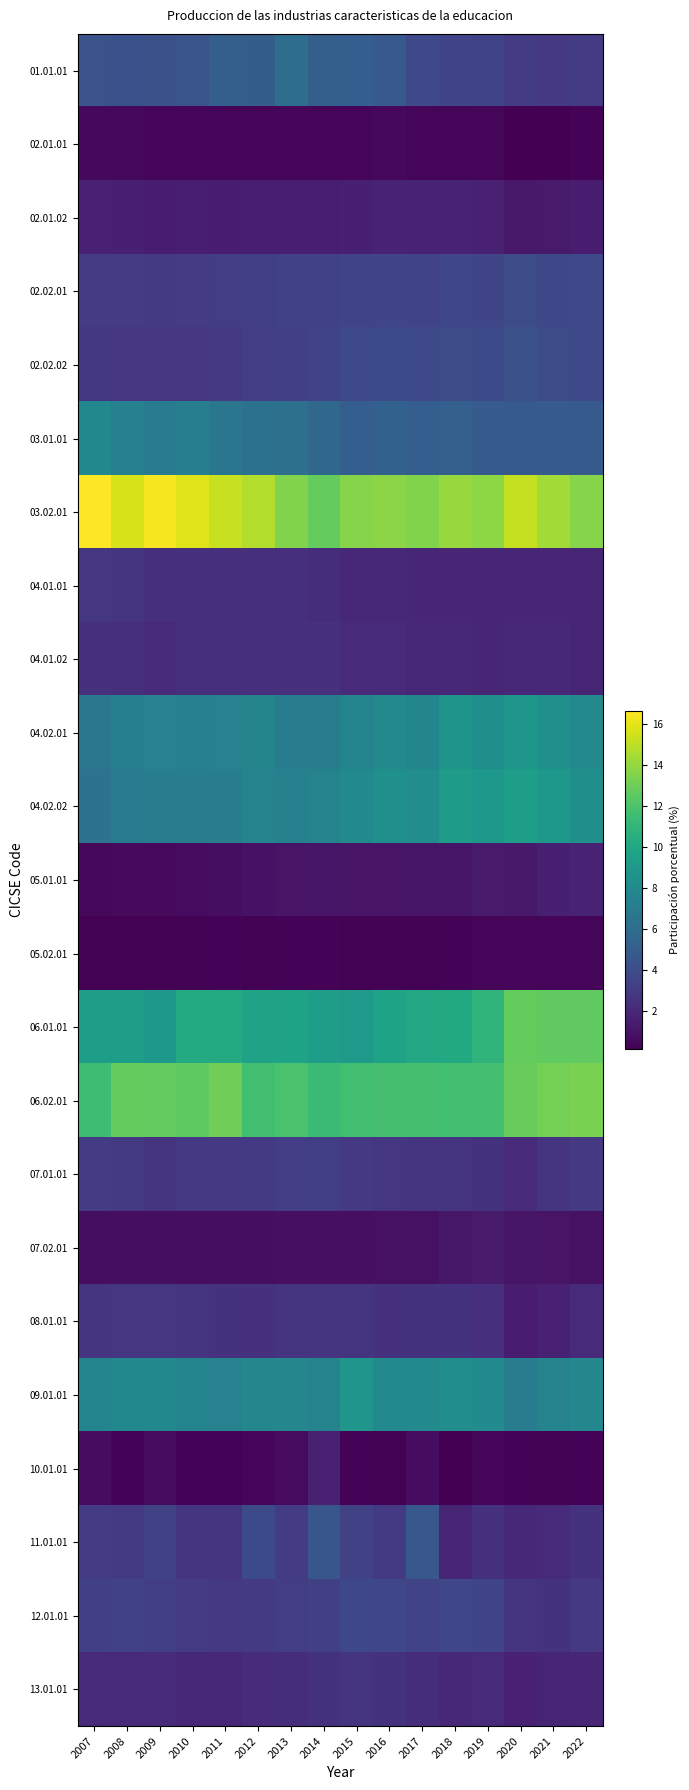

What is the minimum value shown in the chart?

0.1